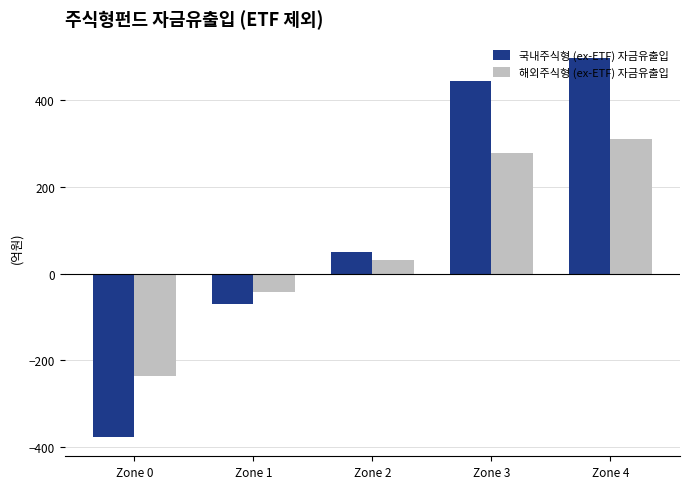

True or false: 국내주식형 (ex-ETF) 자금유출입 has a value of -98.0 at Zone 0.

False